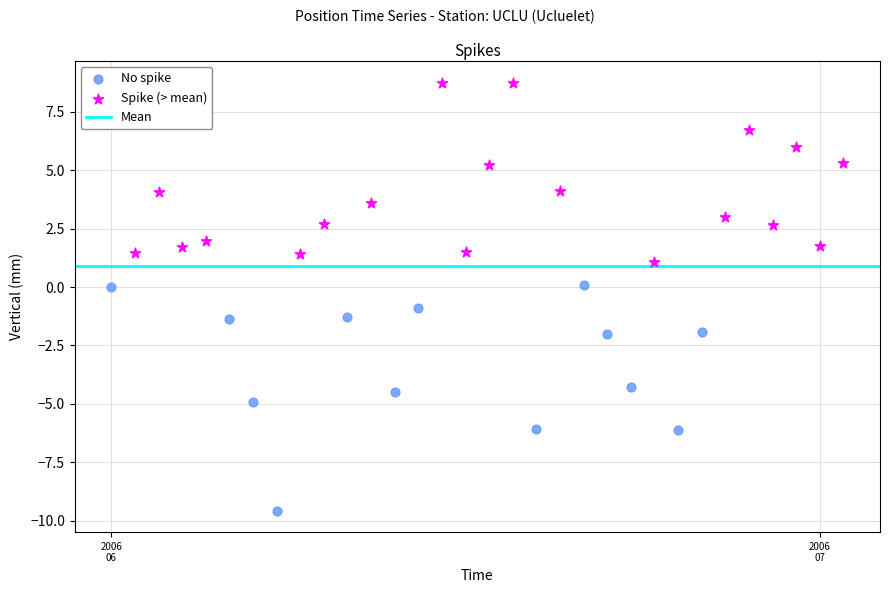

Which series has the largest Y range (max minus min)?

No spike